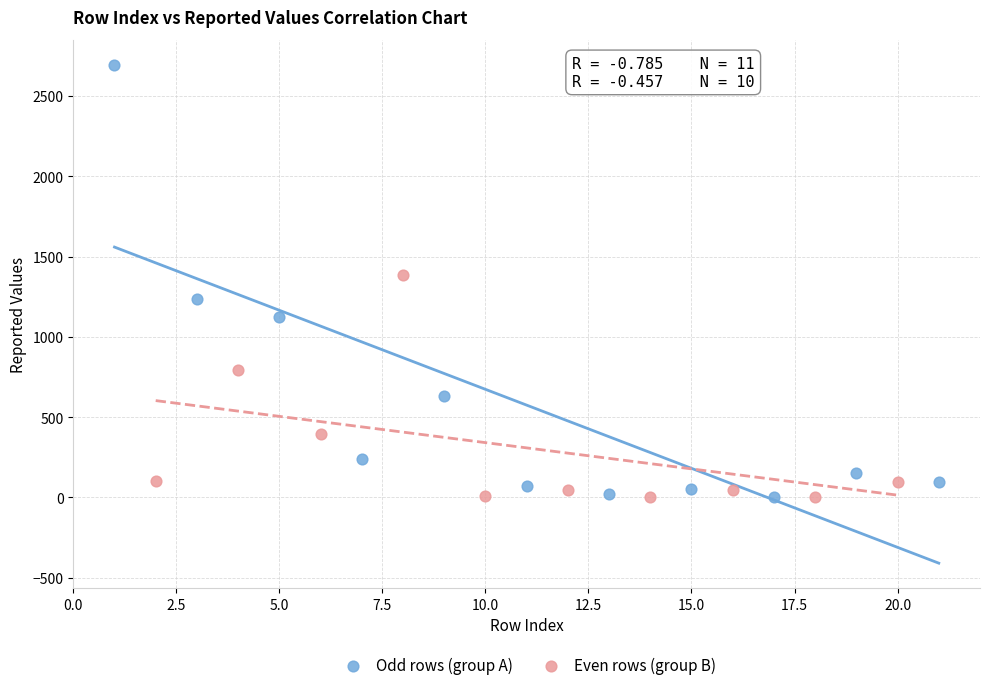

Which series reaches the maximum Y coordinate?

Odd rows (group A)